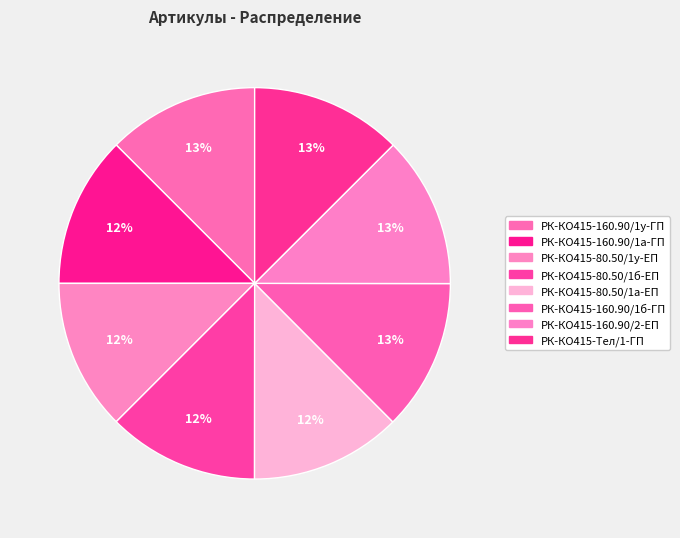

How many segments does this pie chart have?

8